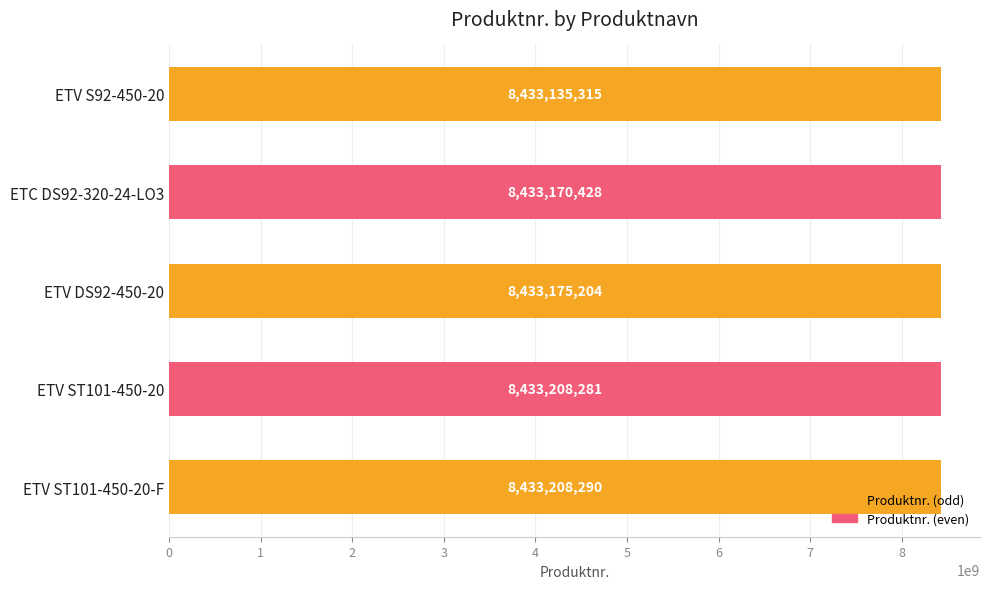

List the labels in order of value, largest first.

ETV ST101-450-20-F, ETV ST101-450-20, ETV DS92-450-20, ETC DS92-320-24-LO3, ETV S92-450-20